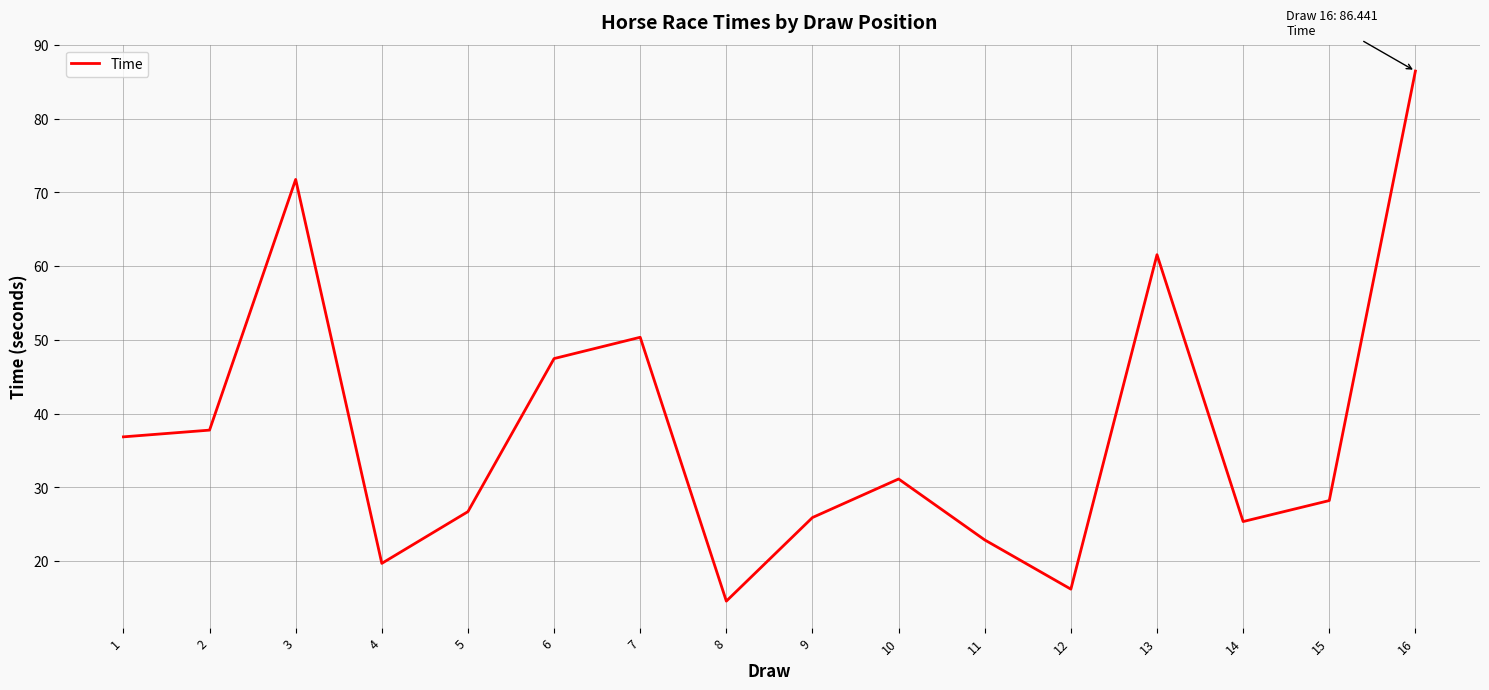

Reading left to right, extract all data points from this chart.

36.8	37.8	71.7	19.7	26.7	47.5	50.3	14.6	25.9	31.1	22.9	16.2	61.5	25.4	28.2	86.4